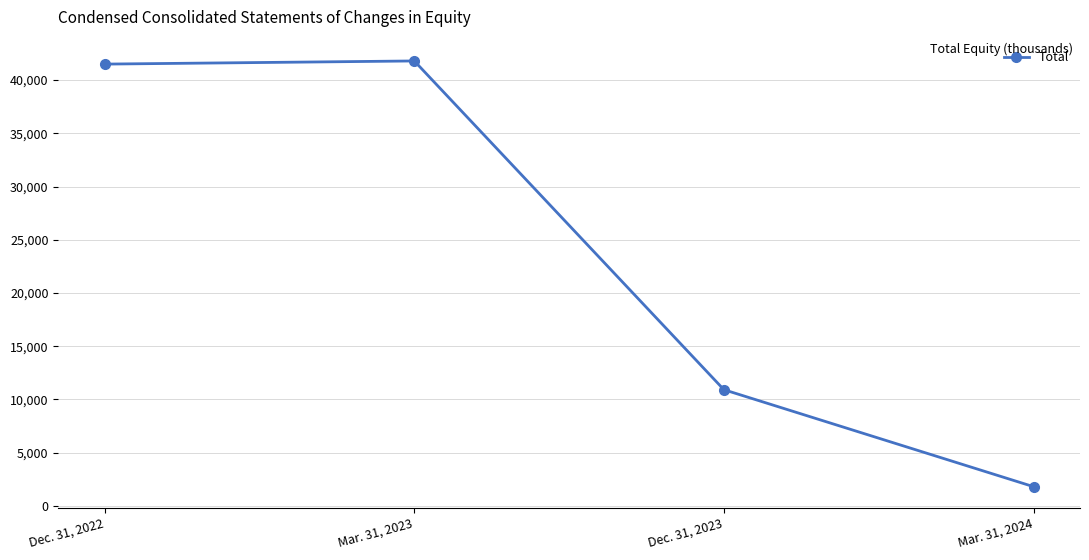

What is the minimum value shown in the chart?

1810